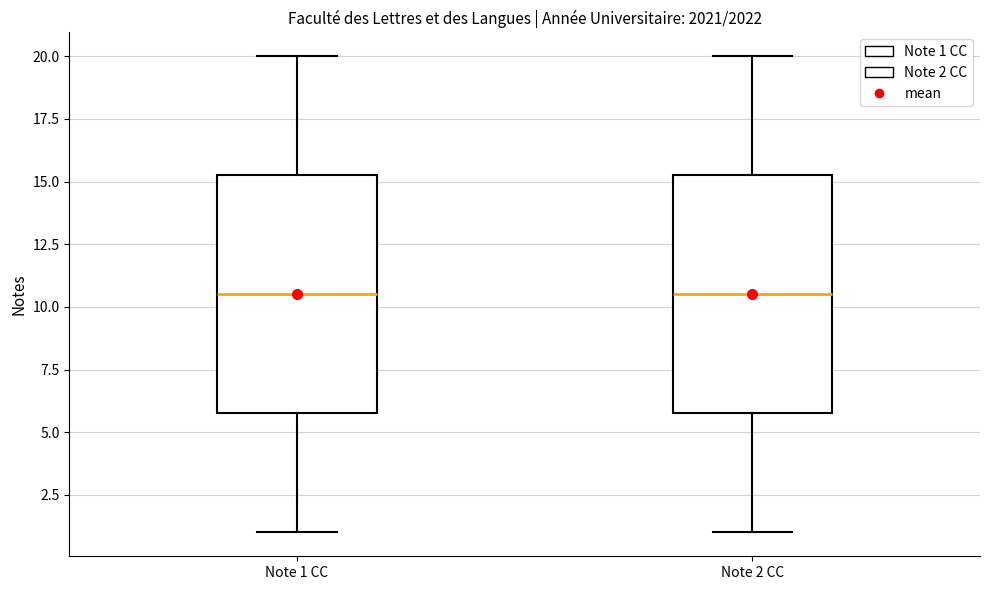

Where is the lower edge of the box for Note 2 CC on the y-axis? The values are not printed on the chart, so give them approximately, as read against the axis.

6.0